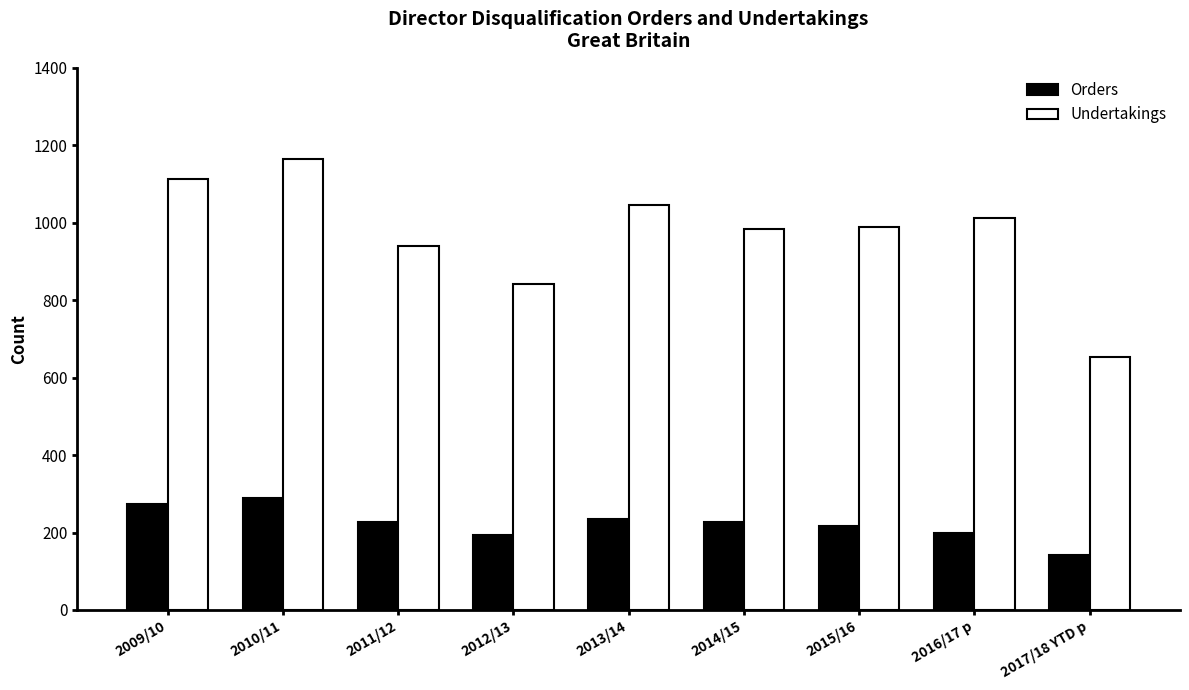

True or false: Orders has a value of 235 at 2013/14.

True